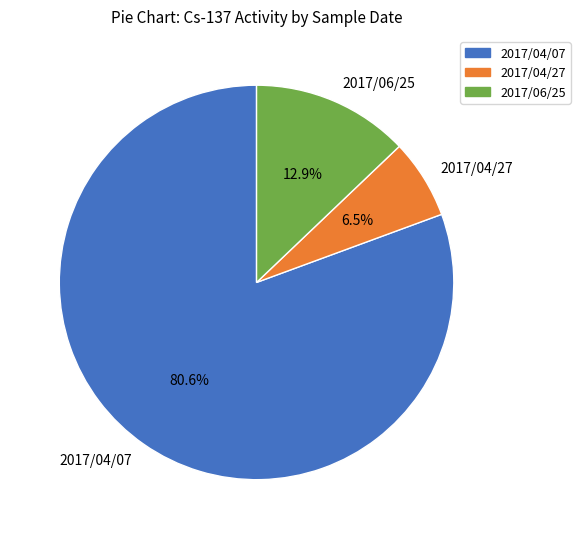

Approximately how many times larger is the value at 2017/06/25 compared to 2017/04/27?

2.0